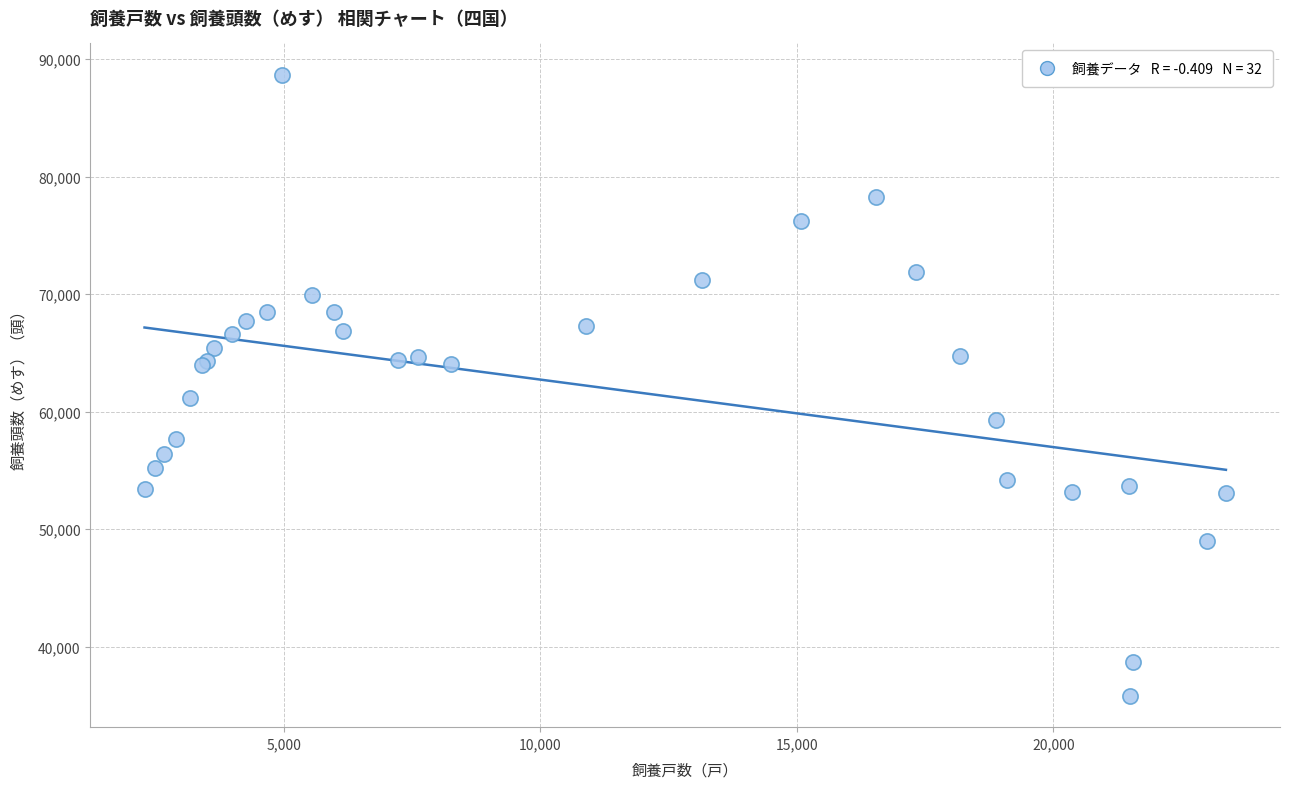

What Y value in the scatter plot is closest to 62240?

61200